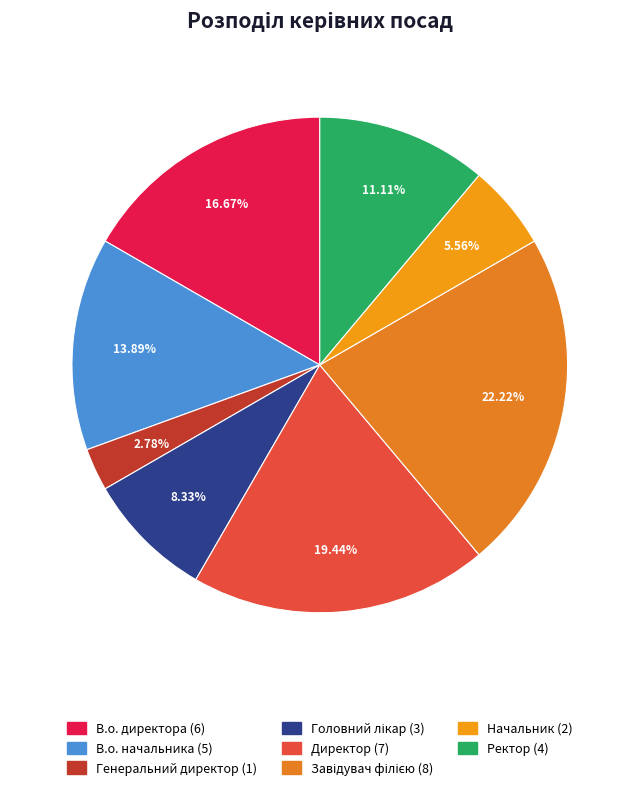

How many slices are in this pie chart?

8